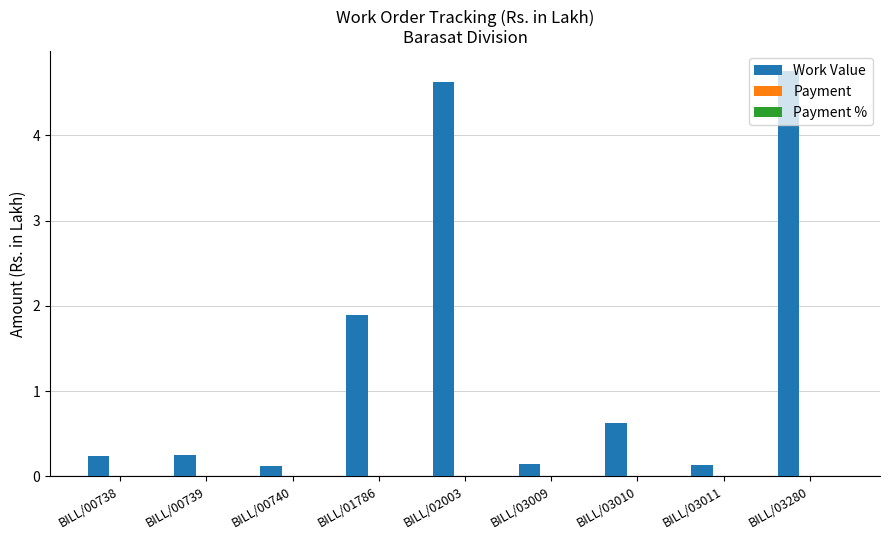

What is the ratio of the value at BILL/02003 to the value at BILL/01786?

2.4